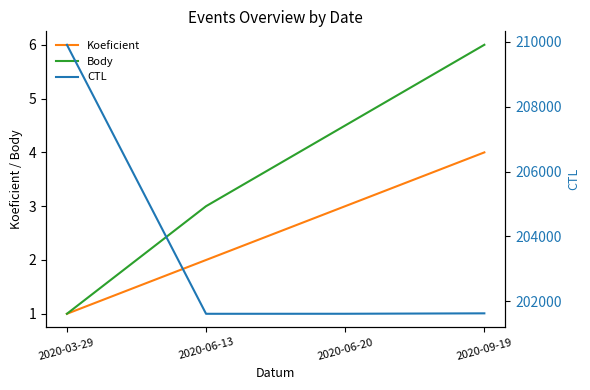

Reading right to left, list all the values displayed in this chart.

Koeficient: 4.0	3.0	2.0	1.0
Body: 6.0	4.5	3.0	1.0
CTL: 201625.0	201612.0	201611.0	209912.0